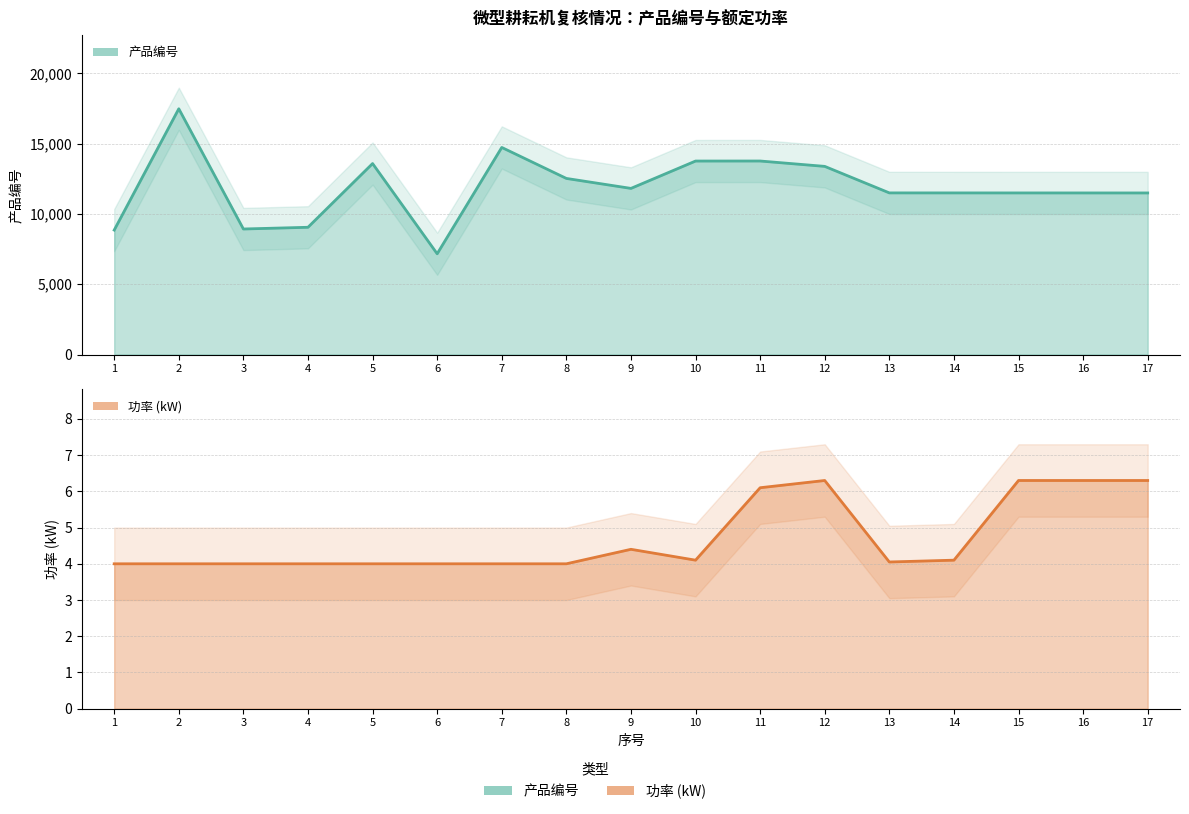

Between 3 and 9, which is larger?

9